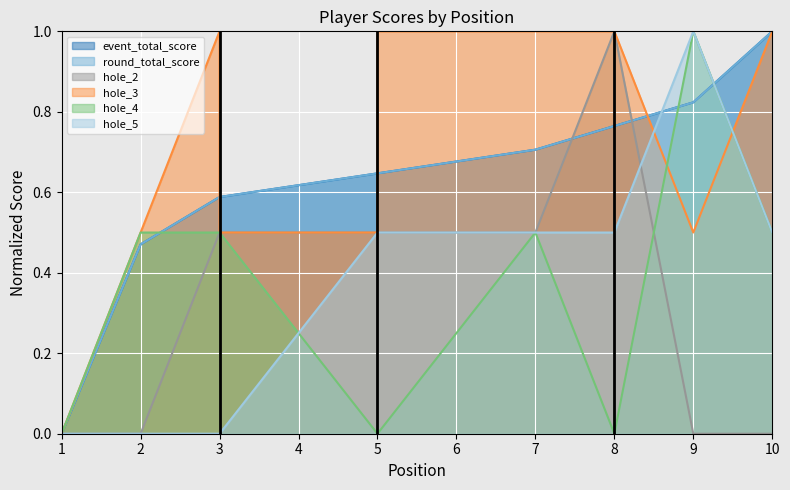

True or false: hole_3 and hole_4 cross at least once.

True